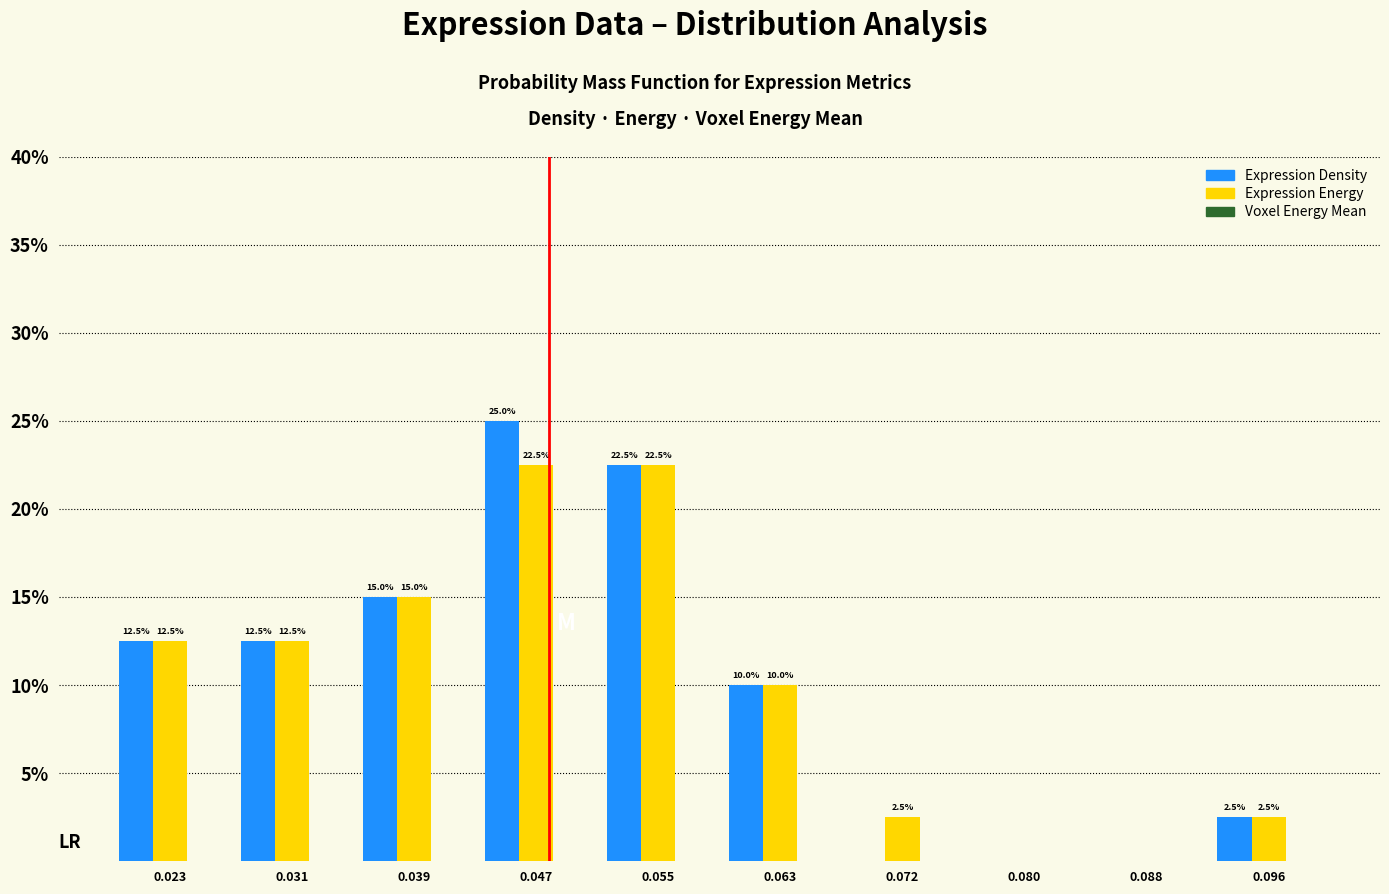

Which category has the highest value in the Expression Density series?

0.047